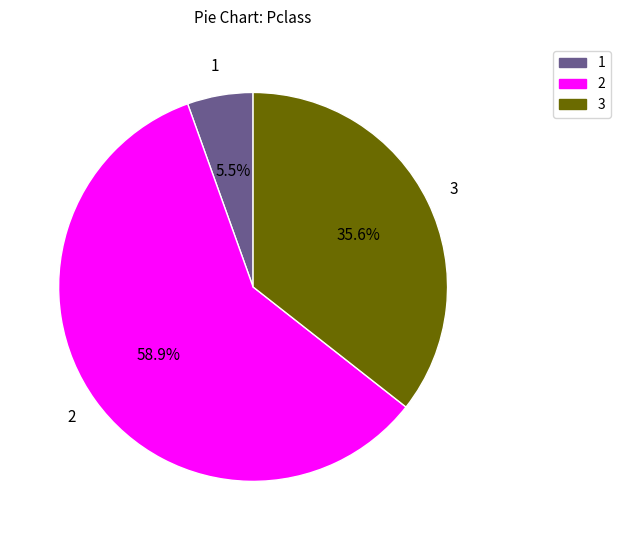

Rank the categories by value from lowest to highest.

1, 3, 2